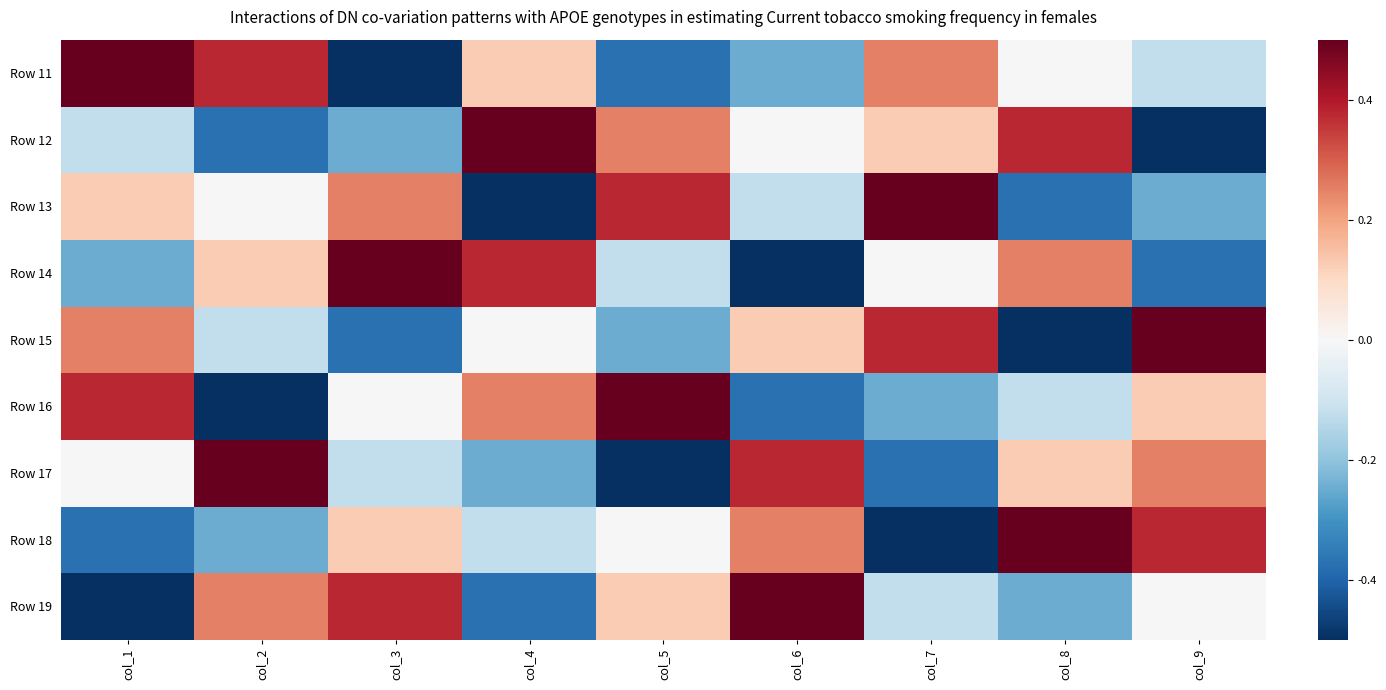

Reading right to left, extract all data points from this chart.

Row 11: col_9=-0.1	col_8=0.0	col_7=0.2	col_6=-0.2	col_5=-0.4	col_4=0.1	col_3=-0.5	col_2=0.4	col_1=0.5
Row 12: col_9=-0.5	col_8=0.4	col_7=0.1	col_6=0.0	col_5=0.2	col_4=0.5	col_3=-0.2	col_2=-0.4	col_1=-0.1
Row 13: col_9=-0.2	col_8=-0.4	col_7=0.5	col_6=-0.1	col_5=0.4	col_4=-0.5	col_3=0.2	col_2=0.0	col_1=0.1
Row 14: col_9=-0.4	col_8=0.2	col_7=0.0	col_6=-0.5	col_5=-0.1	col_4=0.4	col_3=0.5	col_2=0.1	col_1=-0.2
Row 15: col_9=0.5	col_8=-0.5	col_7=0.4	col_6=0.1	col_5=-0.2	col_4=0.0	col_3=-0.4	col_2=-0.1	col_1=0.2
Row 16: col_9=0.1	col_8=-0.1	col_7=-0.2	col_6=-0.4	col_5=0.5	col_4=0.2	col_3=0.0	col_2=-0.5	col_1=0.4
Row 17: col_9=0.2	col_8=0.1	col_7=-0.4	col_6=0.4	col_5=-0.5	col_4=-0.2	col_3=-0.1	col_2=0.5	col_1=0.0
Row 18: col_9=0.4	col_8=0.5	col_7=-0.5	col_6=0.2	col_5=0.0	col_4=-0.1	col_3=0.1	col_2=-0.2	col_1=-0.4
Row 19: col_9=0.0	col_8=-0.2	col_7=-0.1	col_6=0.5	col_5=0.1	col_4=-0.4	col_3=0.4	col_2=0.2	col_1=-0.5